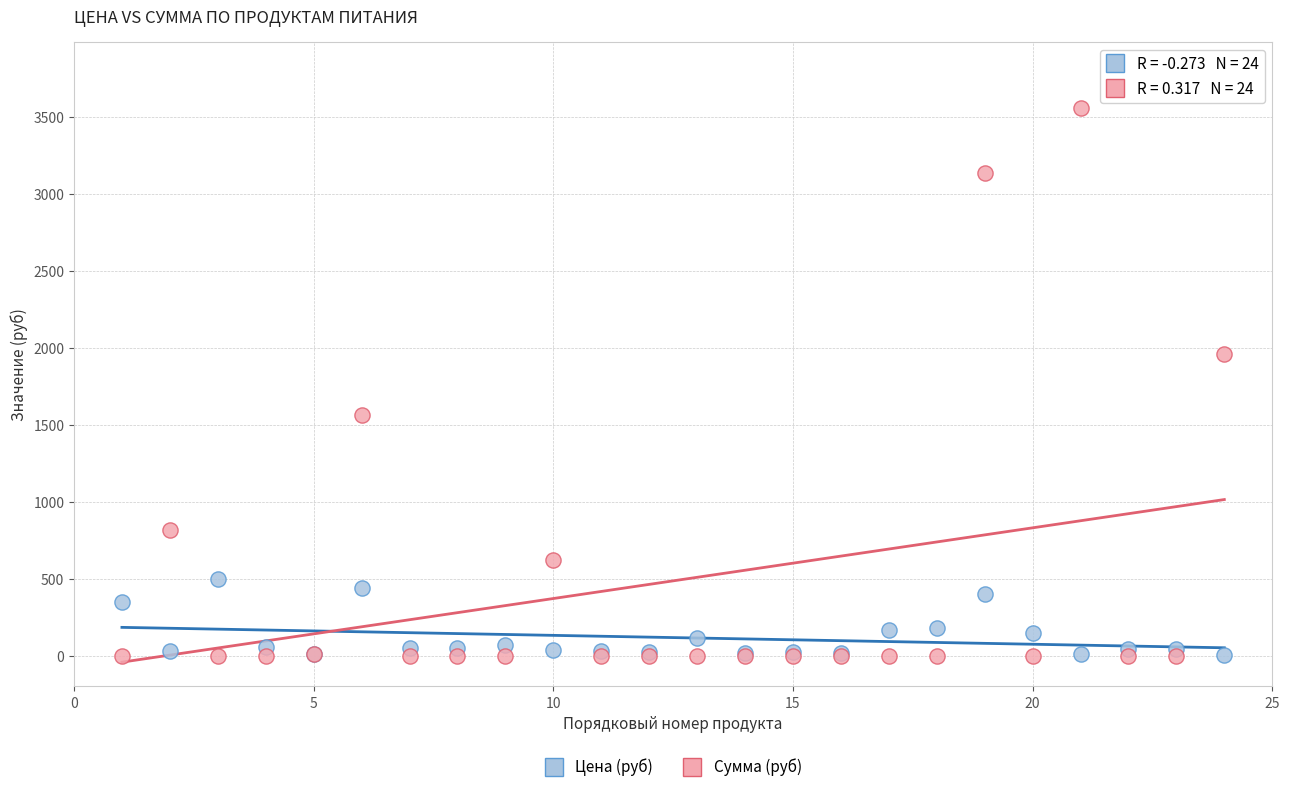

Which series contains the highest Y value?

Сумма (руб)